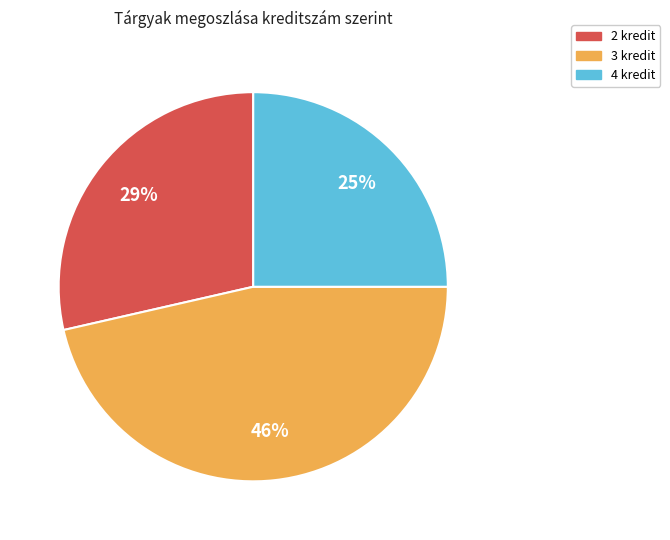

Do 4 kredit and 3 kredit together represent more than half of the pie?

Yes